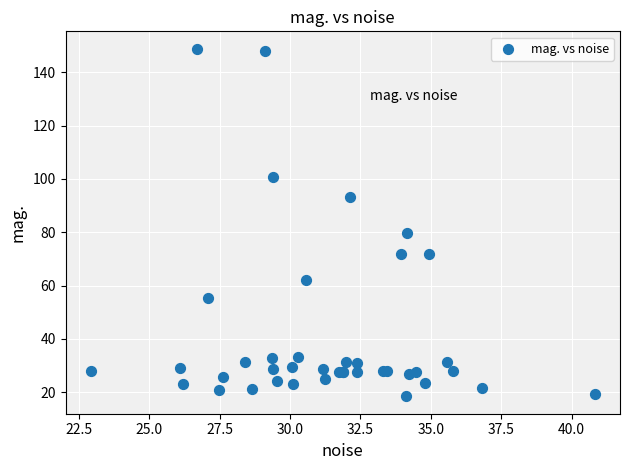

What Y value in the scatter plot is closest to 83?

79.7